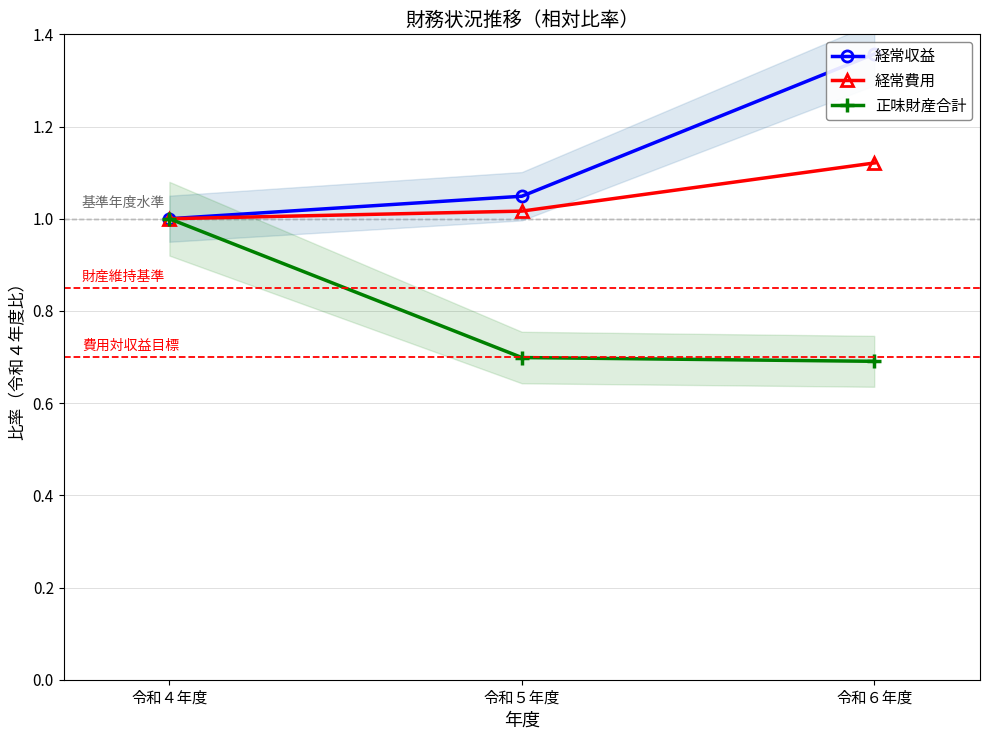

Which series has the largest range (max minus min)?

経常収益